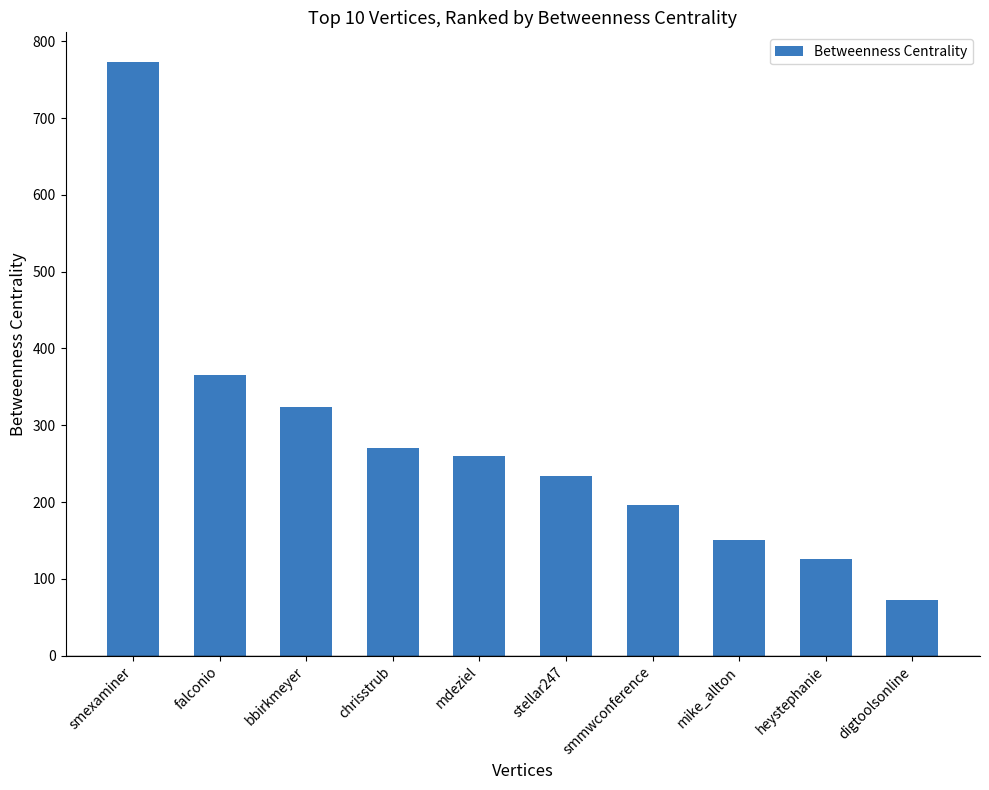

What is the sum of all values?

2772